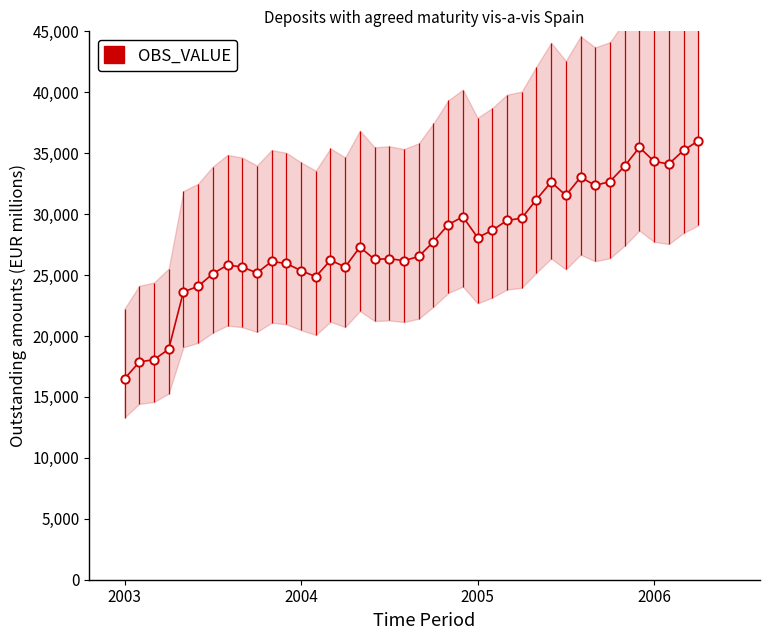

Does the chart have visible grid lines?

No